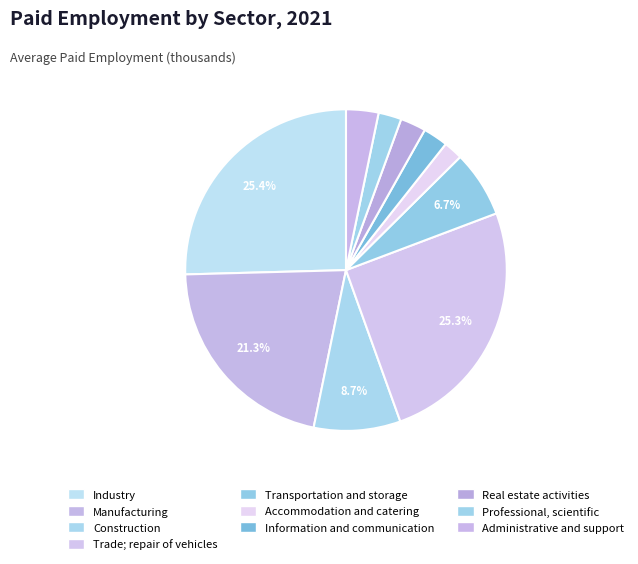

Is there a majority slice in this chart?

No